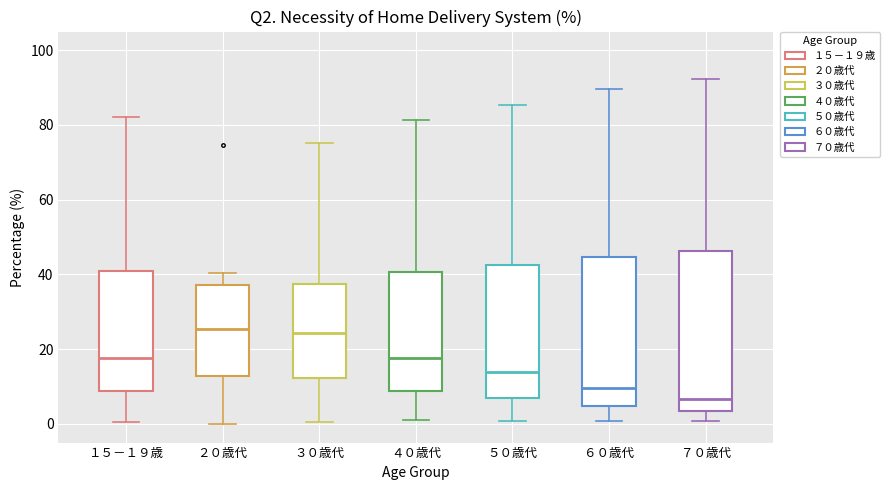

Which box's median line is the lowest?

７０歳代